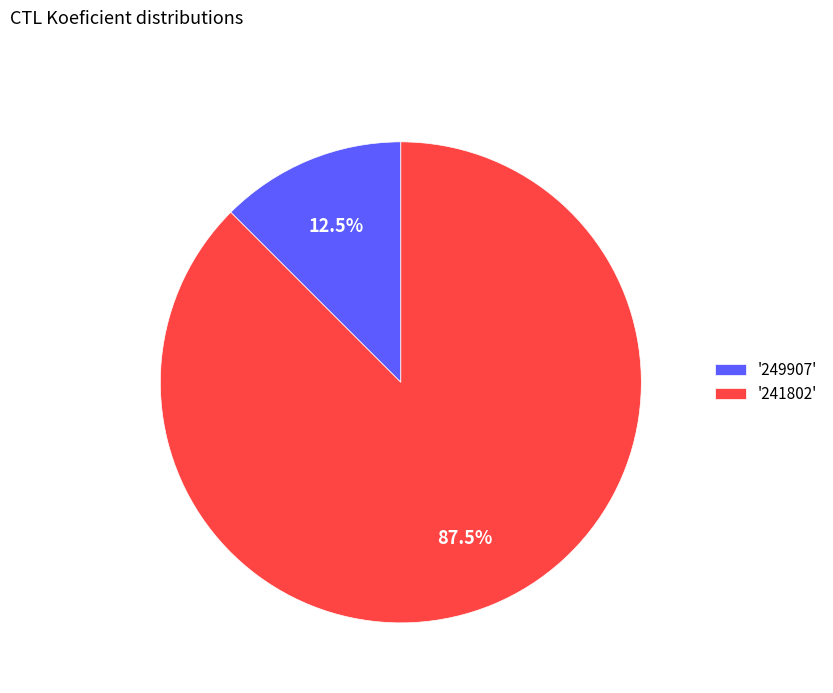

What percentage is NOT represented by '249907'?

87.5%